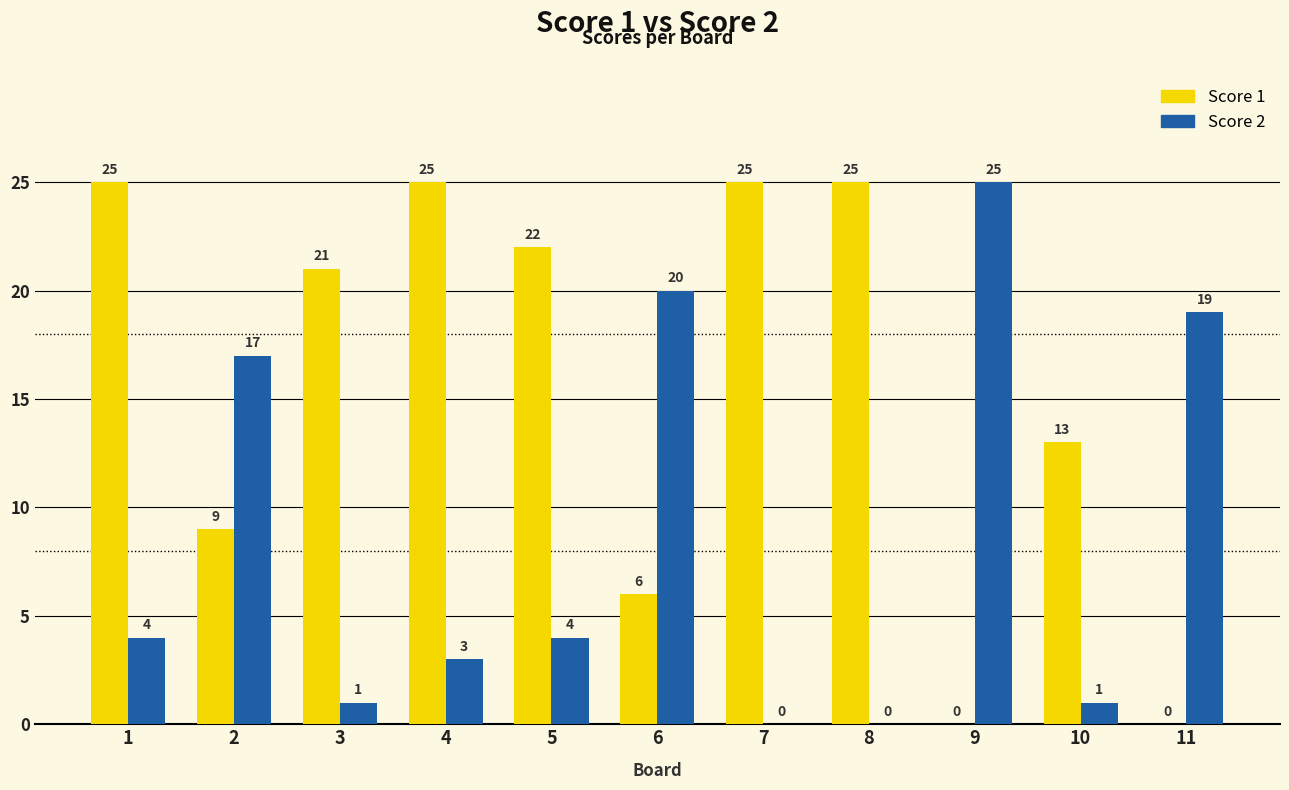

What is the approximate value of Score 1 at 3, to the nearest 10?

20